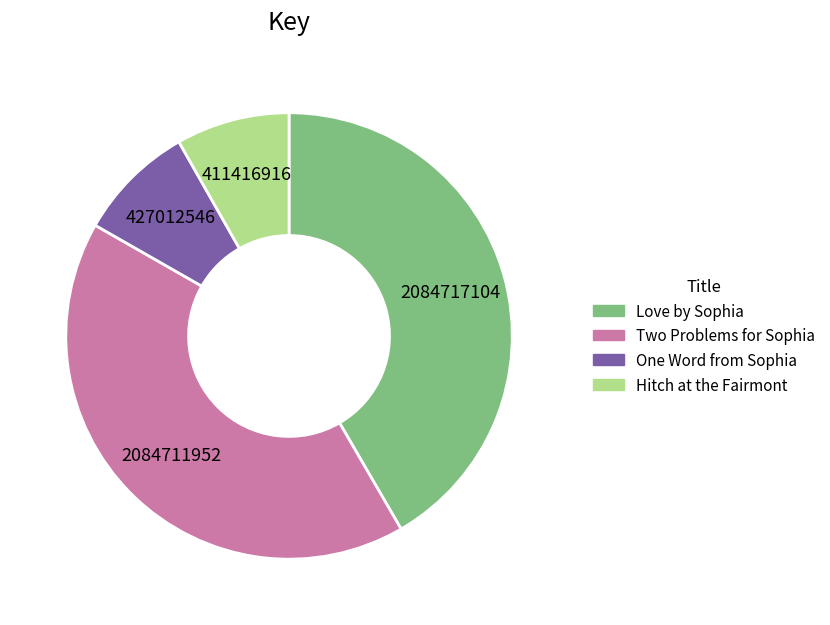

How many slices are in this pie chart?

4